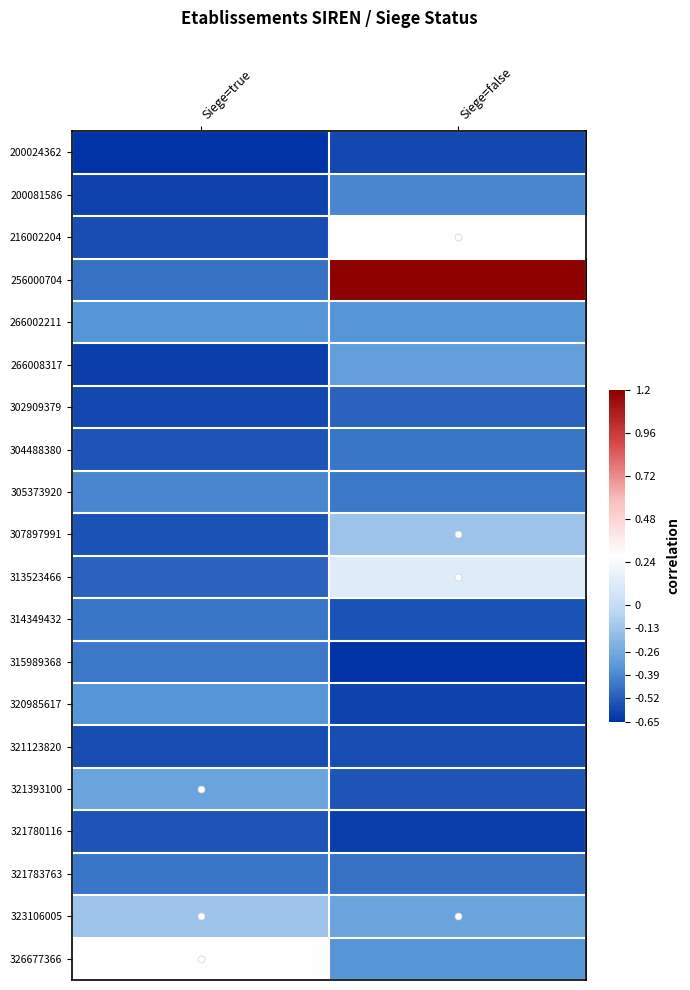

Which label corresponds to the smallest value in the chart?

Siege=true